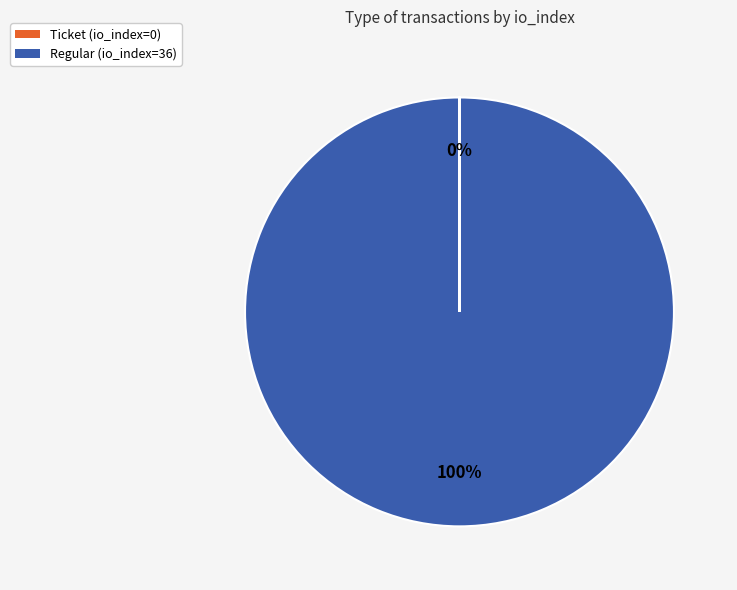

To the nearest percent, what is the average slice percentage?

50%